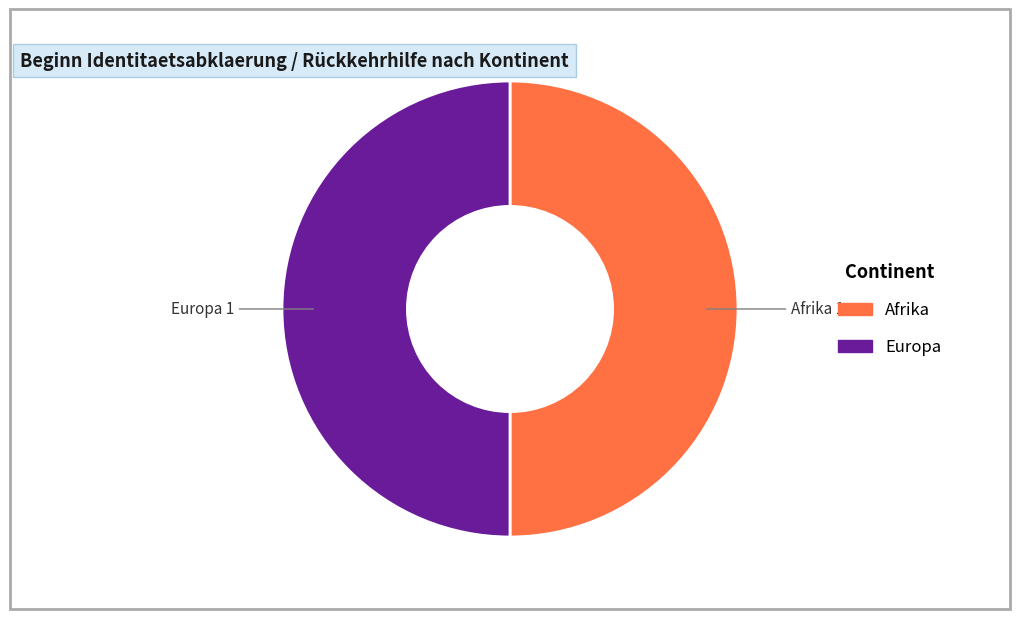

How many segments does this pie chart have?

2